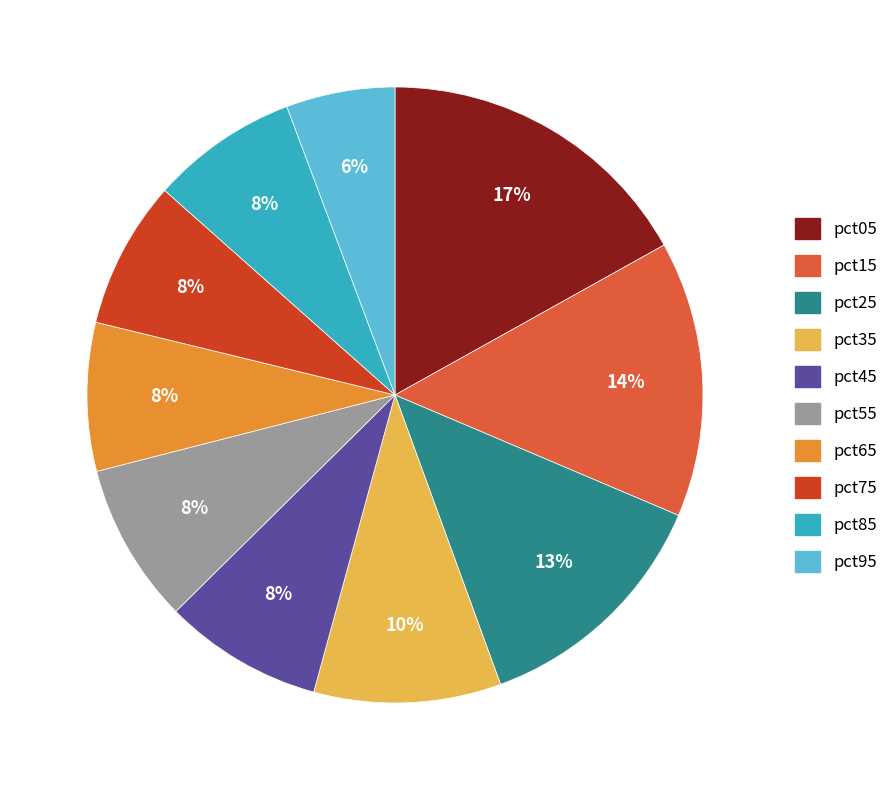

How many slices are in this pie chart?

10